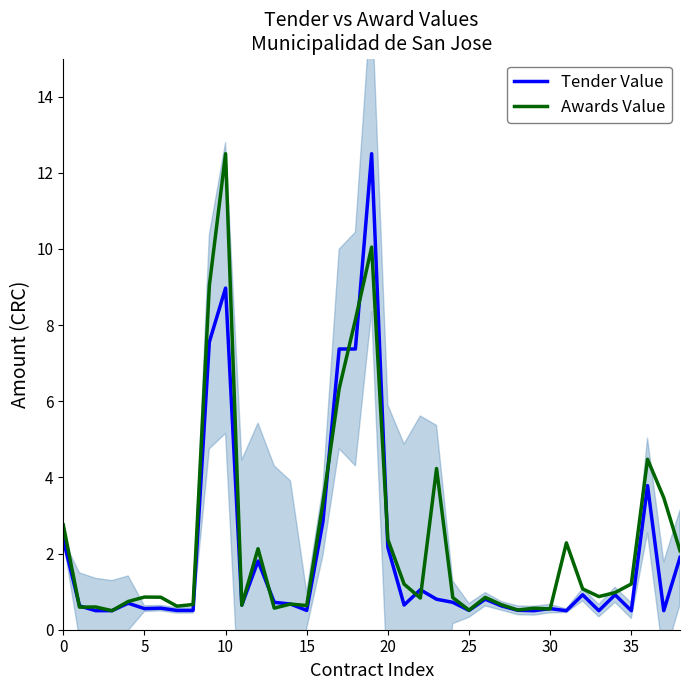

At which label does Awards Value reach its peak?

10